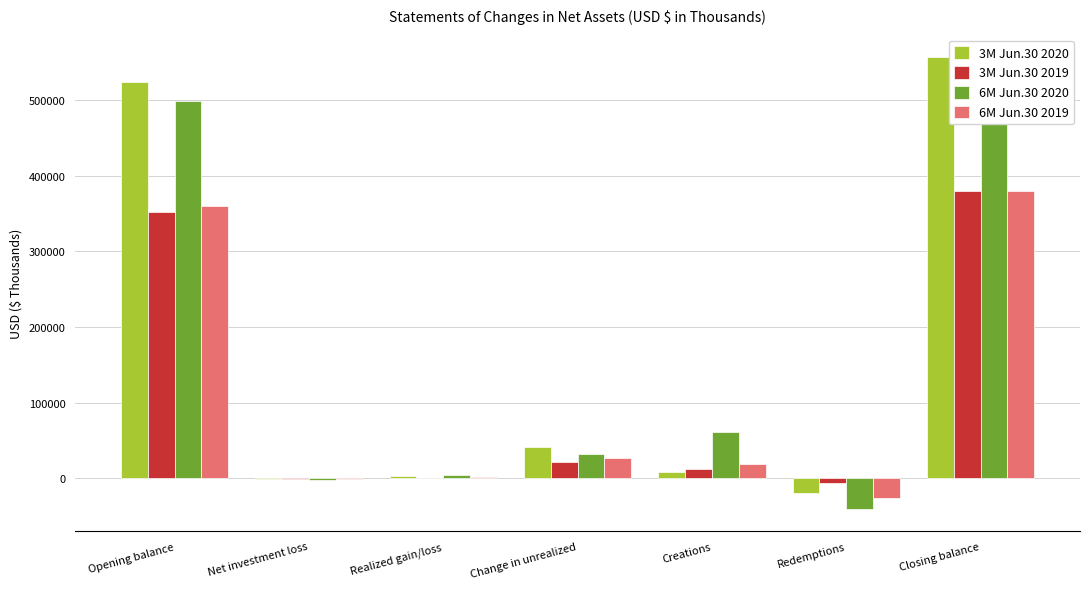

Are the bars grouped side by side (vs. stacked)?

Yes